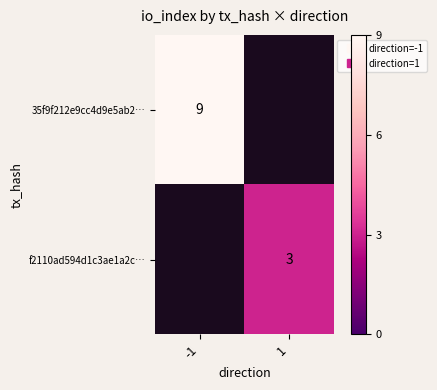

List the labels in order of 35f9f212e9cc4d9e5ab2… value, largest first.

-1, 1